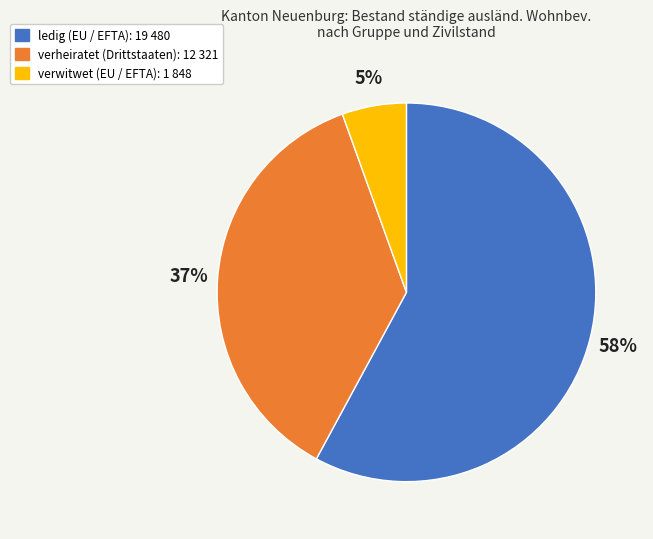

Is there any slice that represents more than half of the pie?

Yes